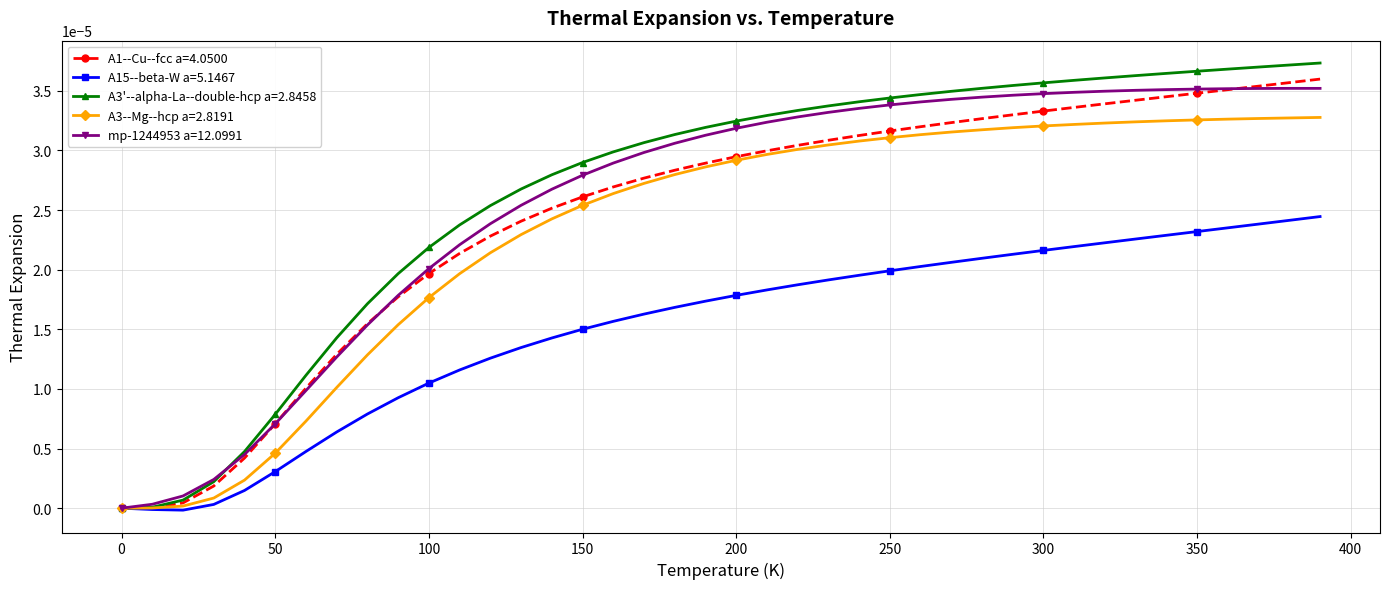

Which series has the largest range (max minus min)?

A3'--alpha-La--double-hcp a=2.8458